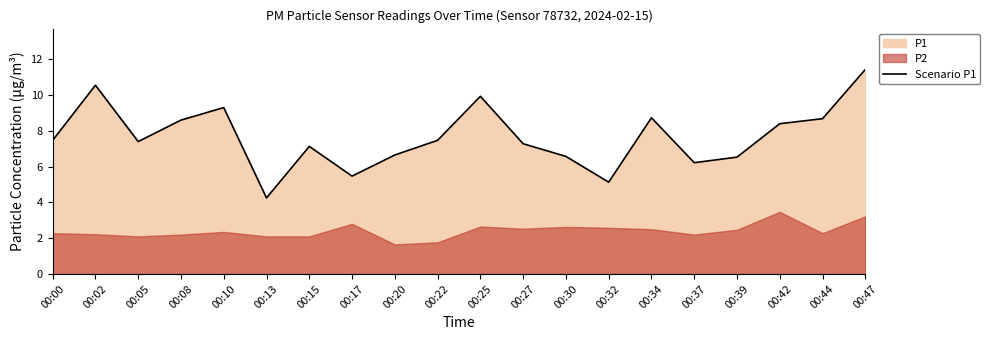

Reading right to left, transcribe all the data shown in this chart.

11.4	8.7	8.4	6.5	6.2	8.7	5.1	6.6	7.3	9.9	7.5	6.7	5.5	7.1	4.2	9.3	8.6	7.4	10.6	7.5